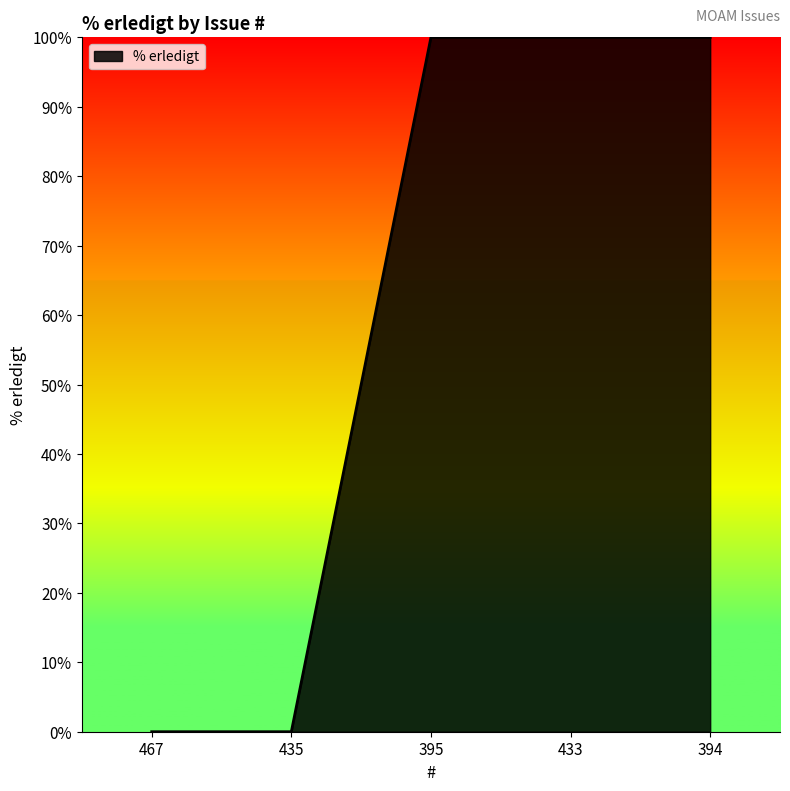

Is it true that the value at 433 is 173?

False